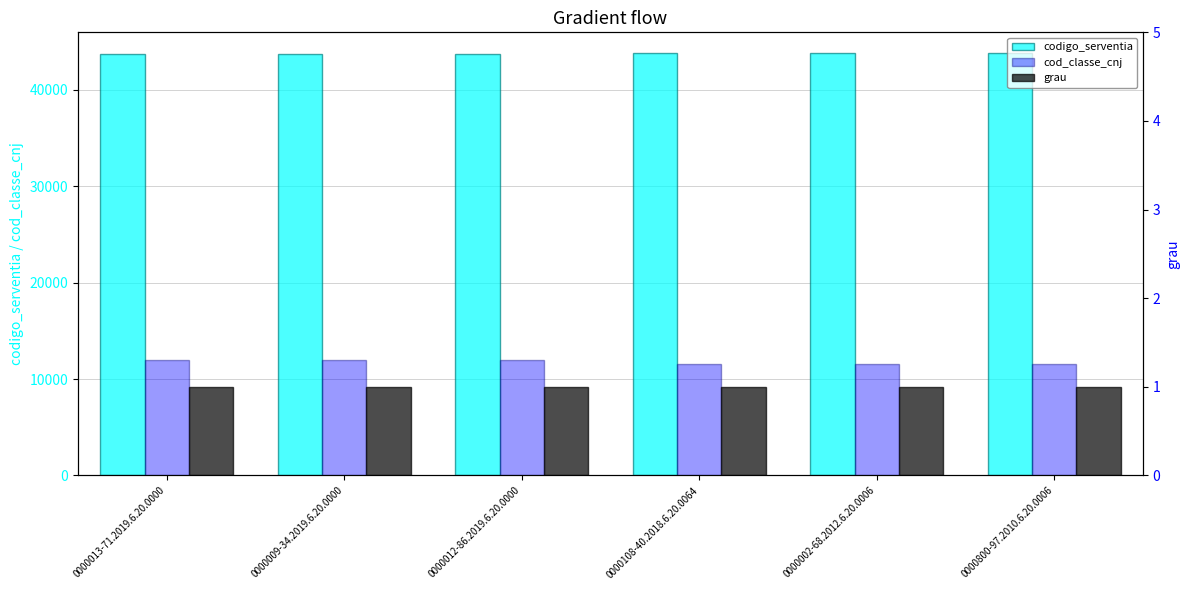

What is the spread (max minus min) of values at 0000108-40.2018.6.20.0064?

43786